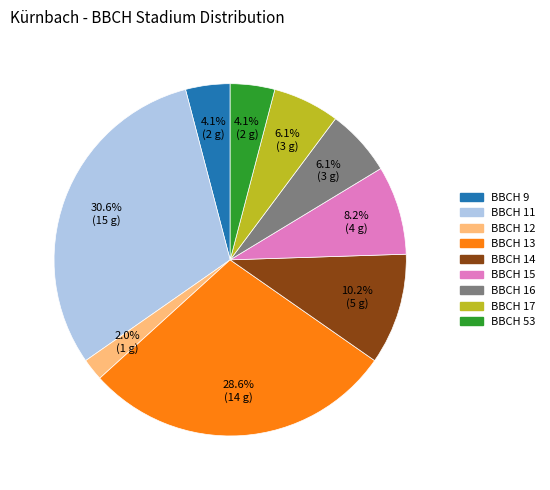

Is there any slice that represents more than half of the pie?

No